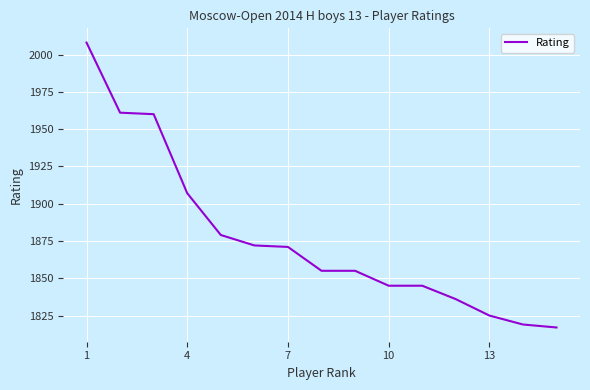

What is the minimum value shown in the chart?

1817